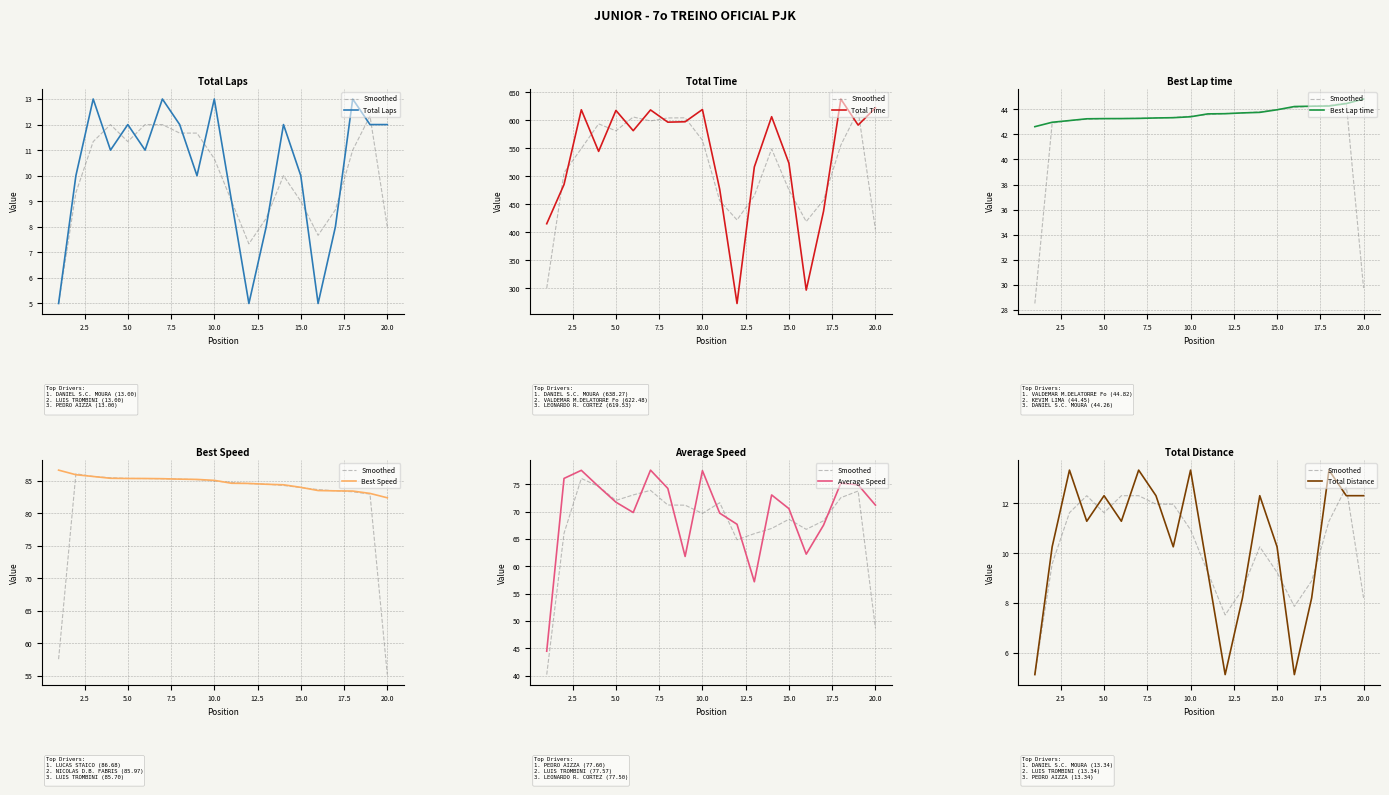

What is the value of the Total Time point at the 2nd from the left?

485.5